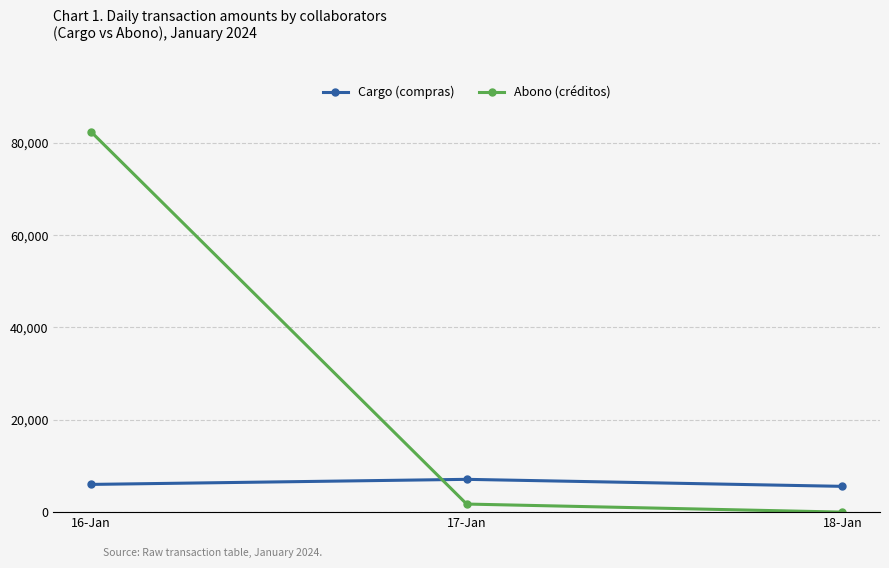

What is the approximate value of Abono (créditos) at 17-Jan?

1744.6